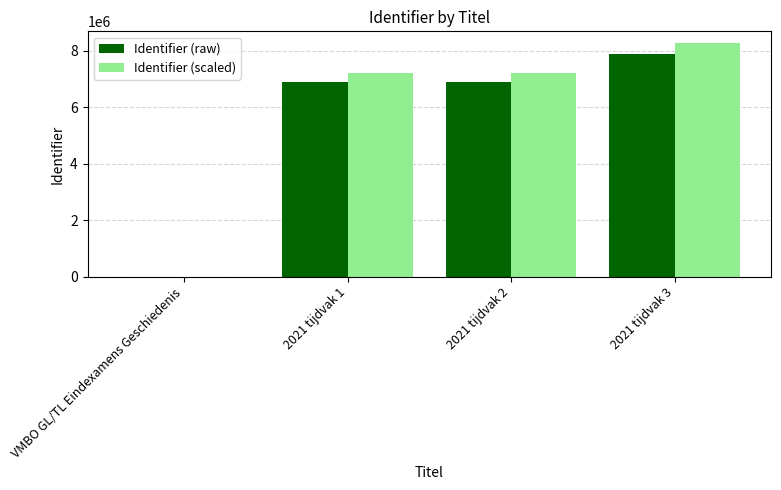

Is the value of Identifier (raw) at 2021 tijdvak 1 greater than the value of Identifier (scaled) at 2021 tijdvak 3?

No